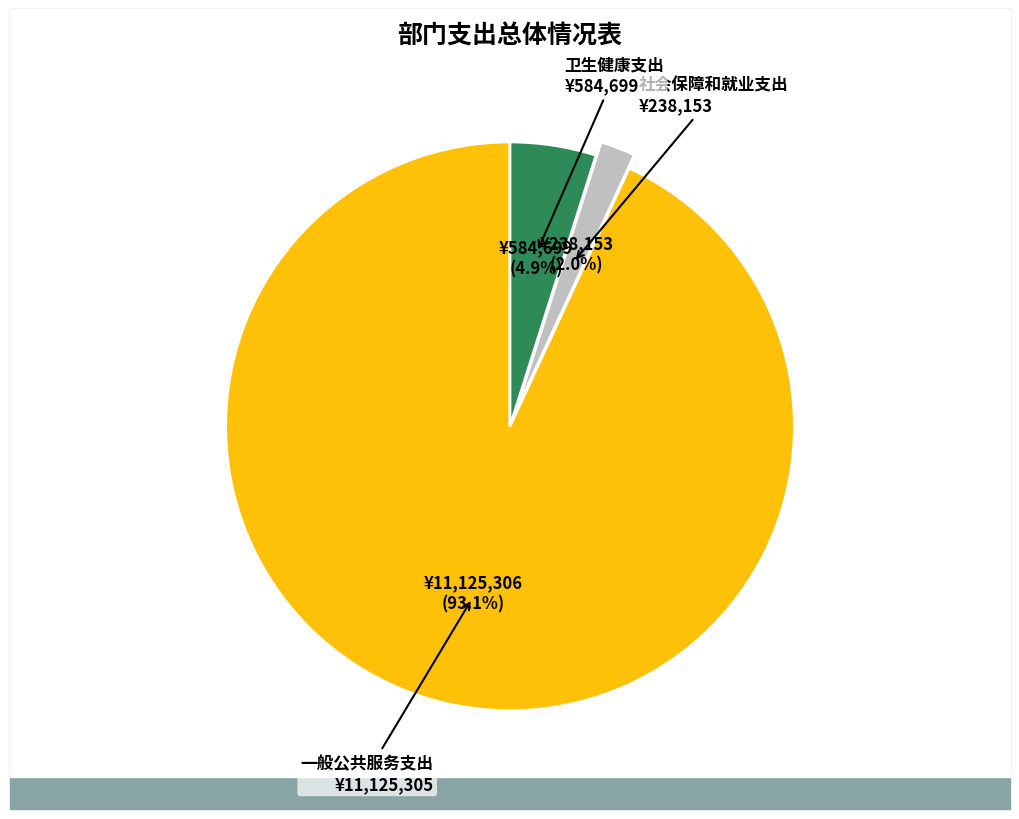

Does any single category account for the majority?

Yes